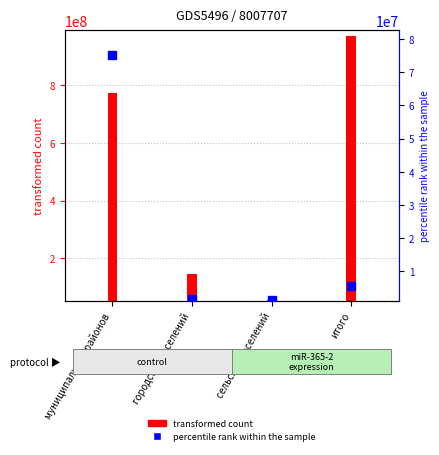

Which has a higher value, муниципальных районов or городских поселений?

муниципальных районов